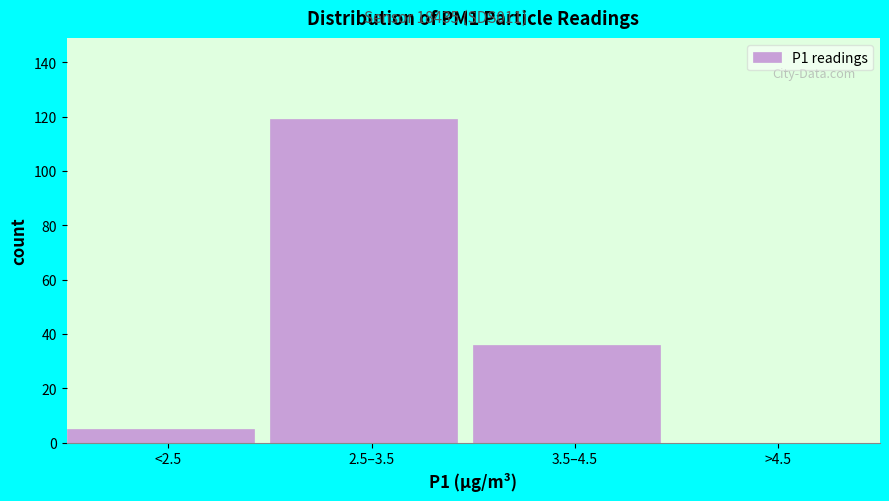

Reading left to right, what are all the values shown in this chart?

<2.5=5	2.5–3.5=119	3.5–4.5=36	>4.5=0